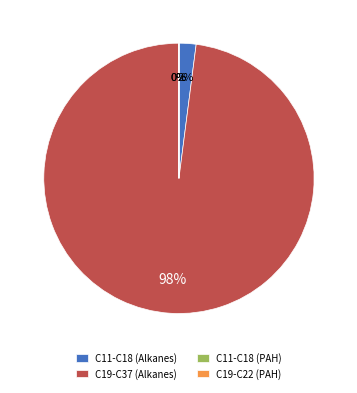

Which category has the biggest portion of the pie?

C19-C37 (Alkanes)